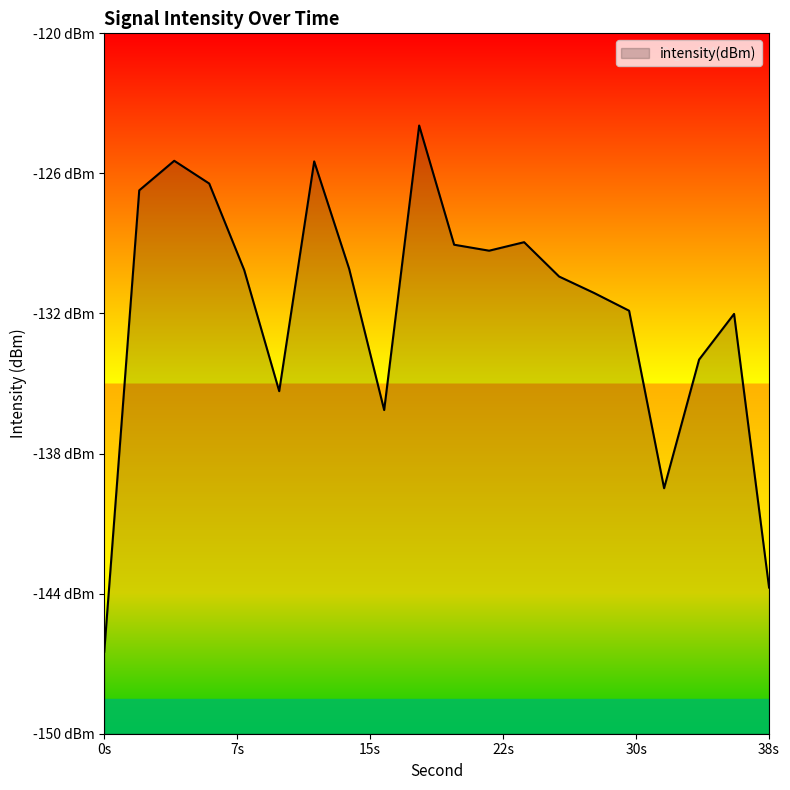

List the labels in order of value, largest first.

18, 4, 12, 6, 2, 24, 20, 22, 14, 8, 26, 28, 30, 36, 34, 10, 16, 32, 38, 0